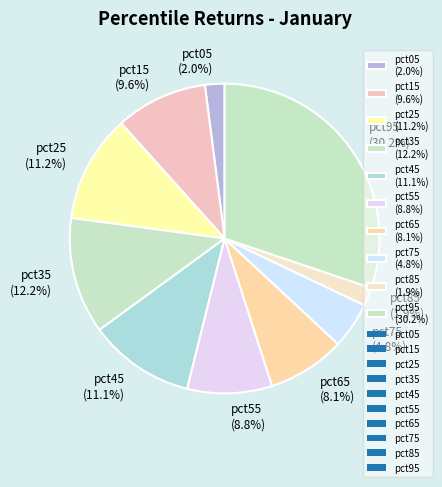

Count the number of slices in the pie.

10